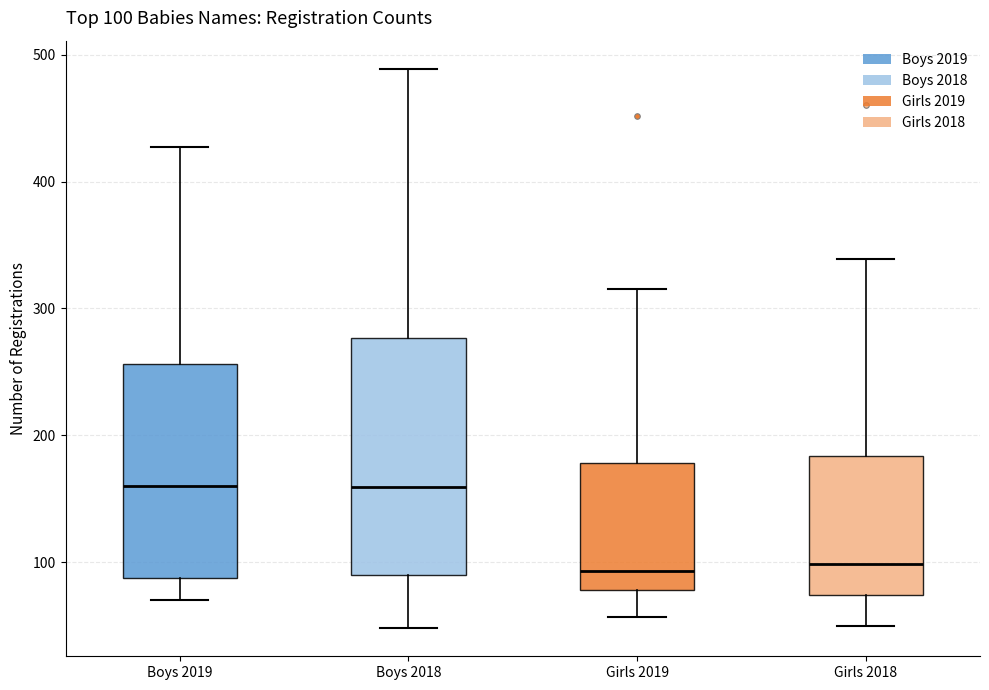

Which box is the tallest, from its lower edge to its upper edge?

Boys 2018